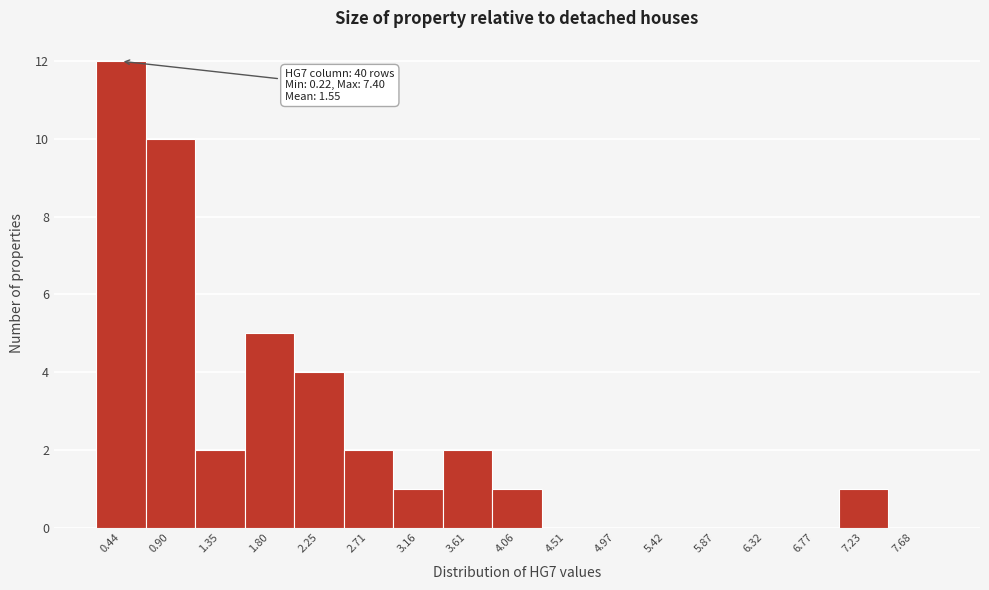

Over which range of the x-axis is the bar tallest?

0.20 to 0.65